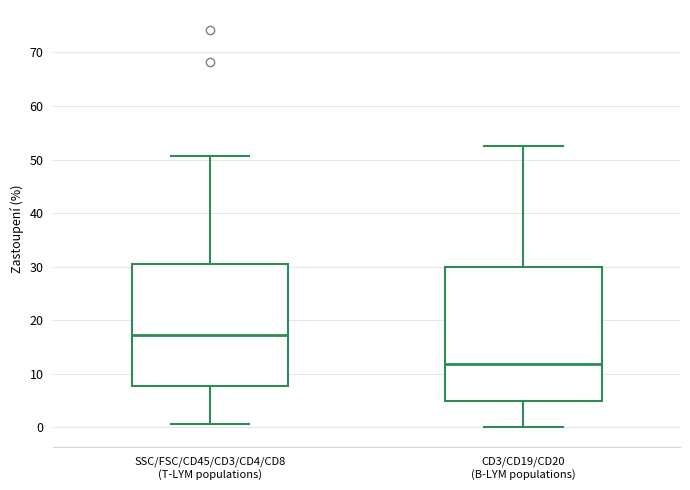

Reading left to right, read every box against the y-axis: the position of its median line, the range the box covers, and the ends of its whiskers. The values are not printed on the chart, so give them approximately, as read against the axis.

SSC/FSC/CD45/CD3/CD4/CD8 (T-LYM populations): median 17, box 8 to 31, whiskers 1 to 51
CD3/CD19/CD20 (B-LYM populations): median 12, box 5 to 30, whiskers 0 to 53